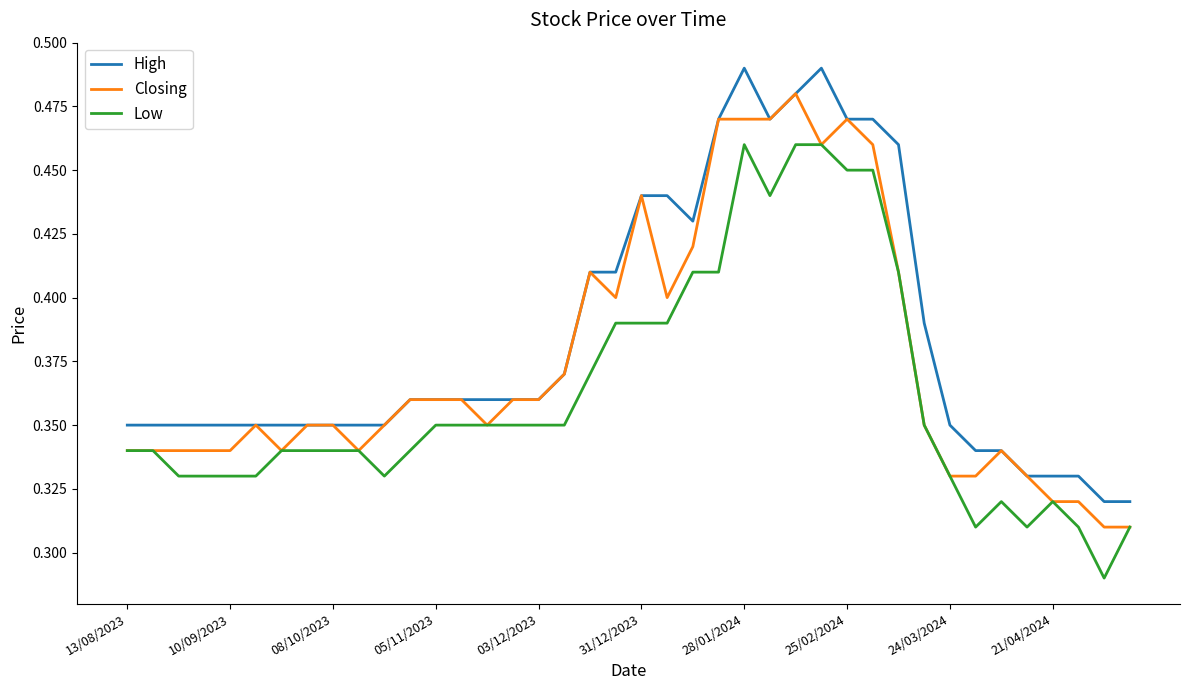

Which series has the largest total across all categories?

High